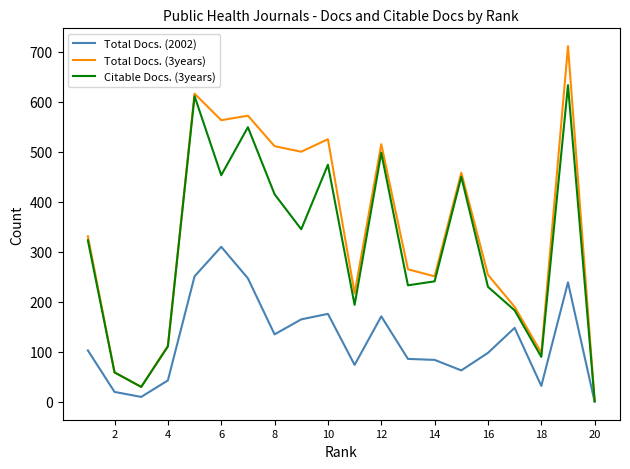

Is this an area chart (filled region under the line)?

No